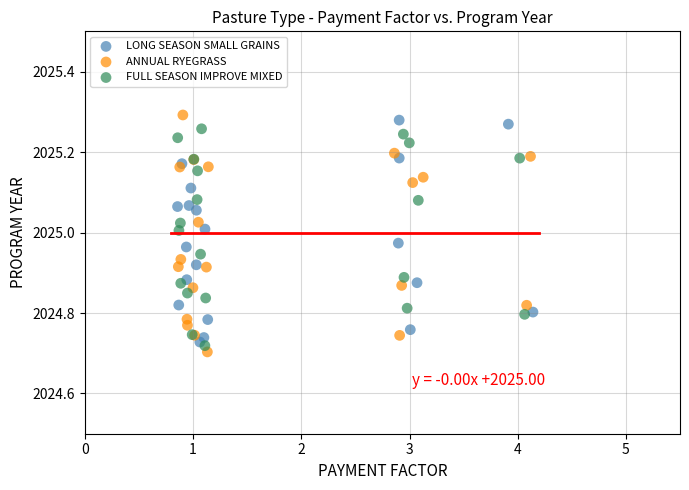

Which series contains the lowest Y value?

ANNUAL RYEGRASS